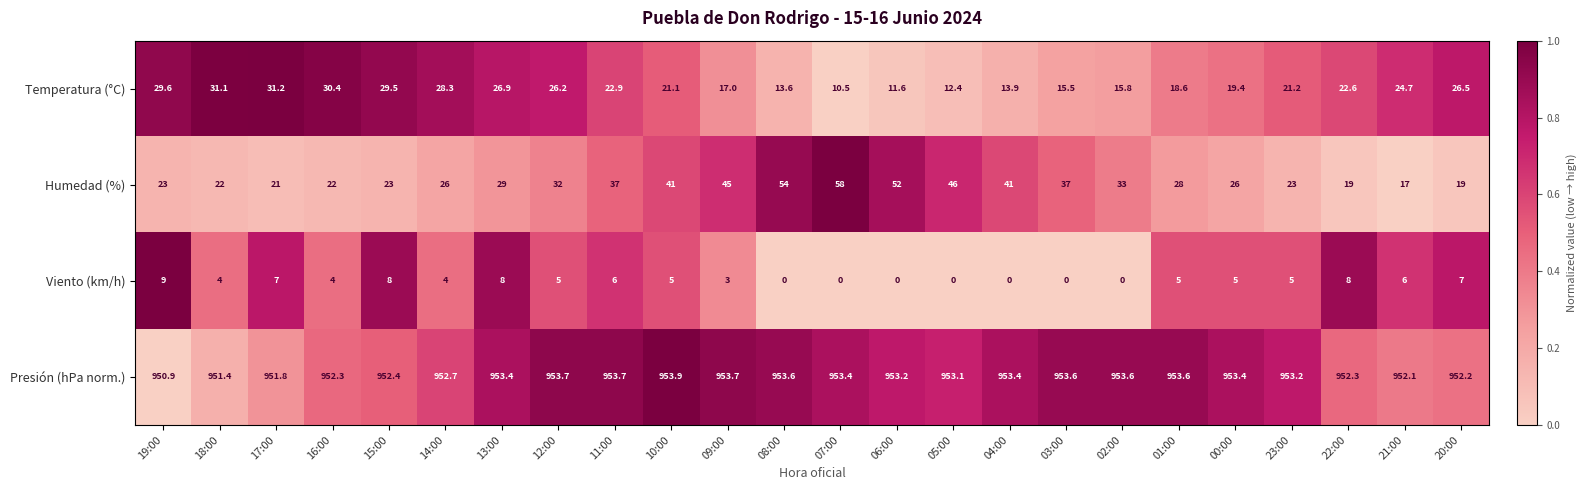

What is the average value of the Presión (hPa norm.) series?

952.9